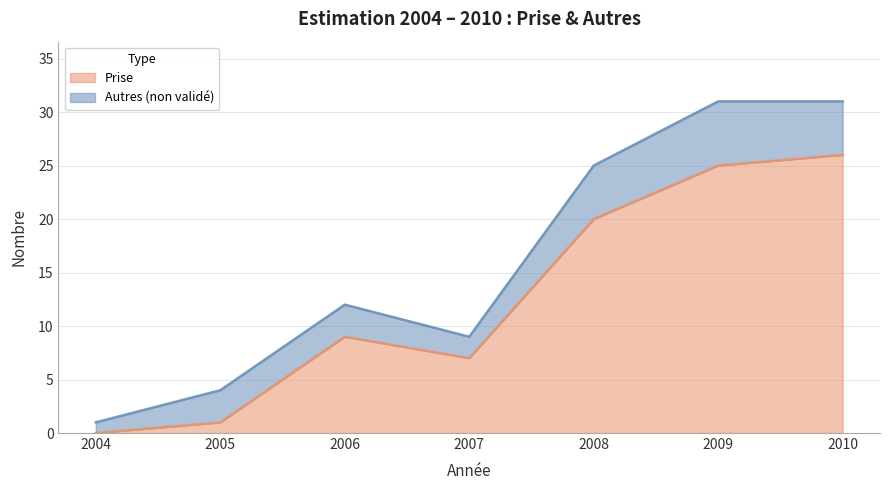

Reading left to right, what are all the values shown in this chart?

2004=0	2005=1	2006=9	2007=7	2008=20	2009=25	2010=26